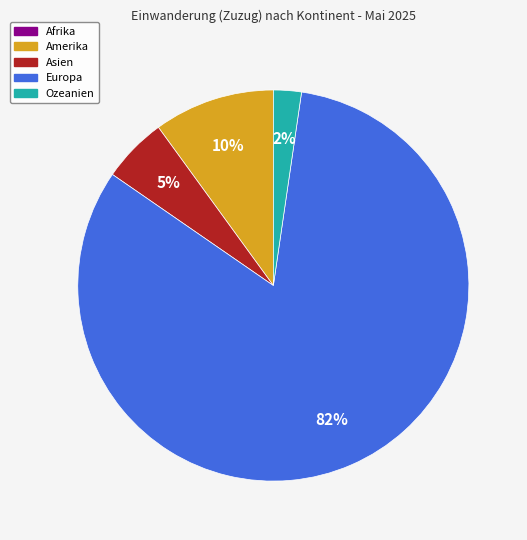

To the nearest percent, what is the average slice percentage?

20%